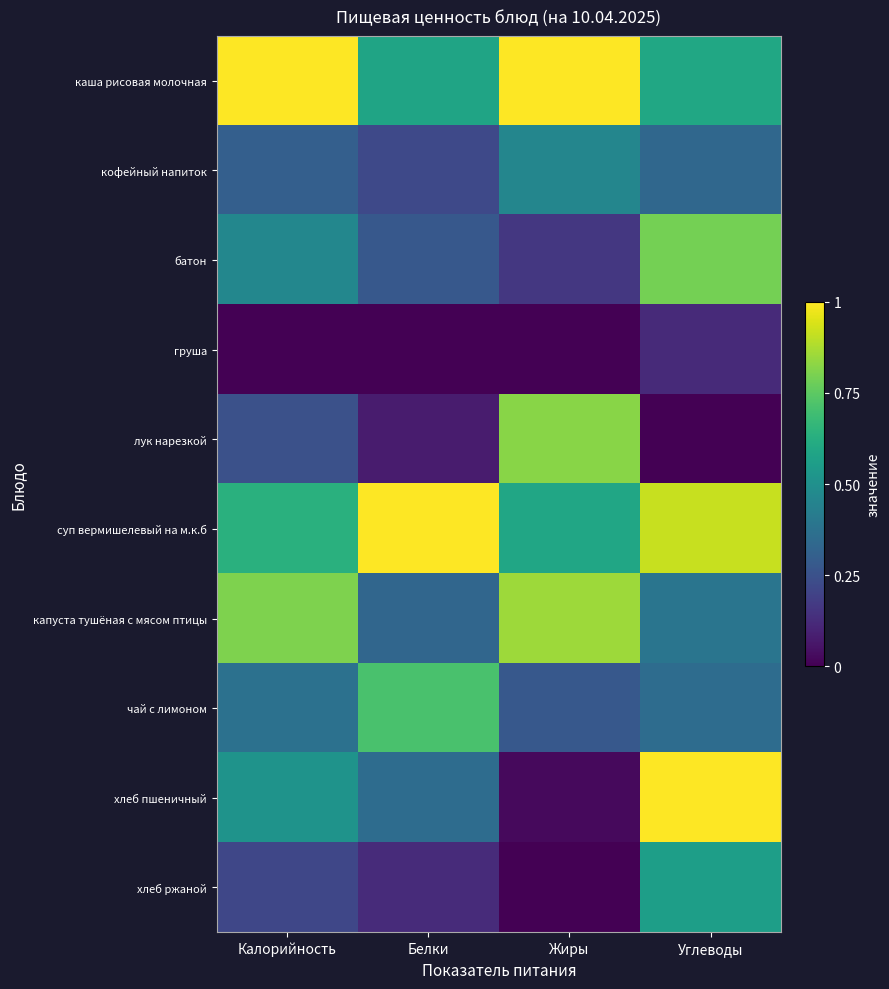

Rank the series at Жиры from lowest to highest value.

груша, хлеб ржаной, хлеб пшеничный, батон, чай с лимоном, кофейный напиток, суп вермишелевый на м.к.б, лук нарезкой, капуста тушёная с мясом птицы, каша рисовая молочная